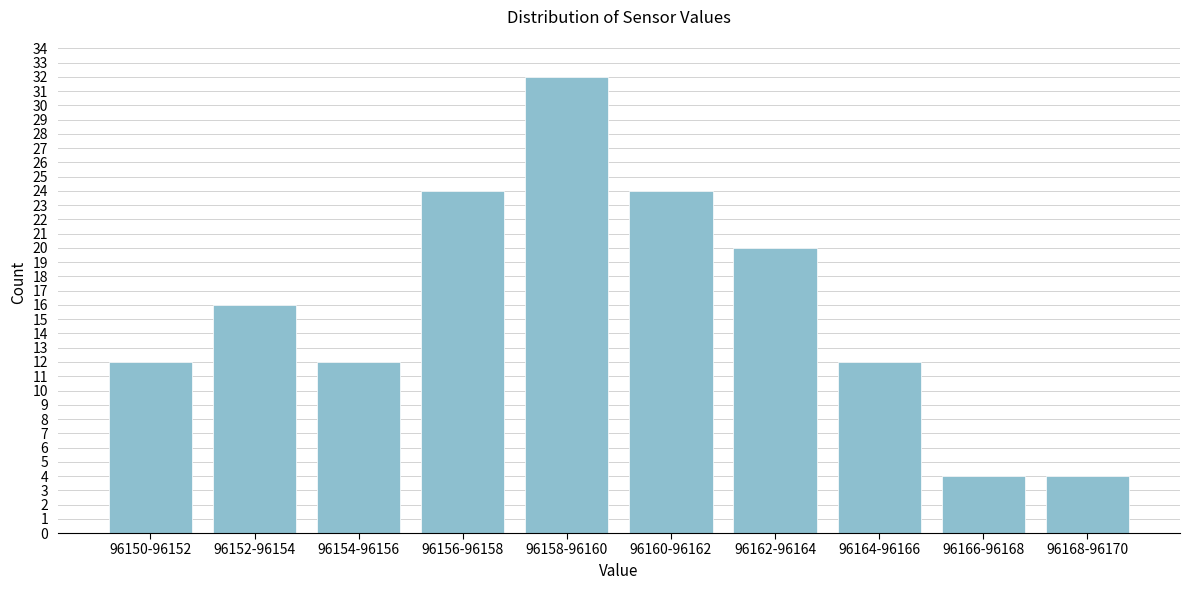

Reading left to right, extract all data points from this chart.

12	16	12	24	32	24	20	12	4	4